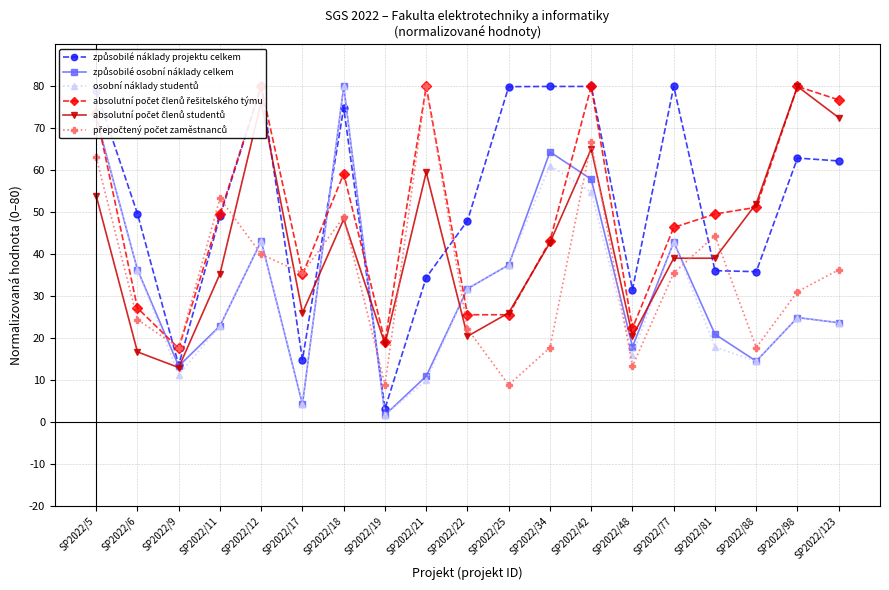

Reading left to right, what are all the values shown in this chart?

způsobilé náklady projektu celkem: 78.9	49.7	13.6	49.1	80.0	14.9	74.9	3.2	34.5	48.0	79.9	80.0	80.0	31.6	80.0	36.1	35.9	62.9	62.2
způsobilé osobní náklady celkem: 72.6	36.3	13.4	22.9	43.2	4.3	80.0	1.7	11.0	31.8	37.5	64.4	57.9	18.0	42.9	21.0	14.5	24.9	23.7
osobní náklady studentů: 72.6	36.3	11.3	22.9	43.2	4.3	80.0	1.7	9.9	31.8	37.5	61.2	54.8	15.9	42.9	17.9	14.5	24.9	23.7
absolutní počet členů řešitelského týmu: 73.6	27.2	17.6	49.6	80.0	35.2	59.2	19.2	80.0	25.6	25.6	43.2	80.0	22.4	46.4	49.6	51.2	80.0	76.8
absolutní počet členů studentů: 54.0	16.7	13.0	35.3	76.3	26.0	48.4	18.6	59.5	20.5	26.0	42.8	65.1	20.5	39.1	39.1	52.1	80.0	72.6
přepočtený počet zaměstnanců: 63.1	24.4	17.8	53.3	40.0	35.6	48.9	8.9	80.0	22.2	8.9	17.8	66.7	13.3	35.6	44.4	17.8	31.1	36.3